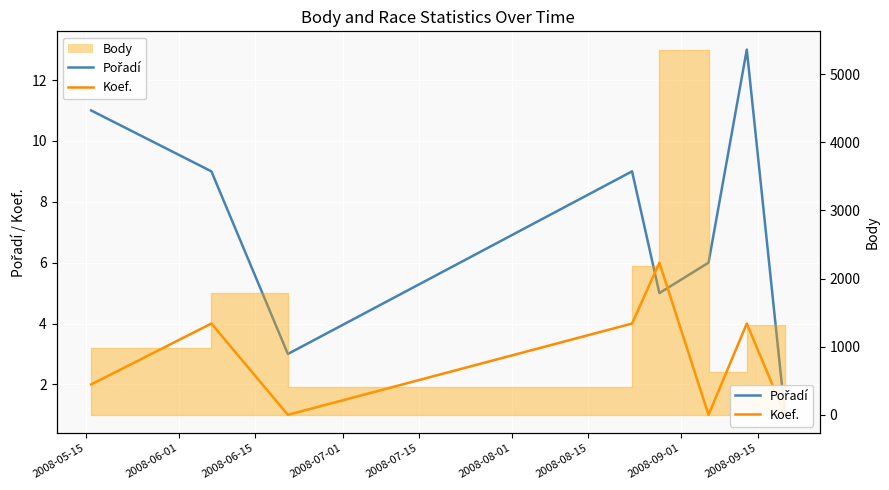

At how many categories does at least one series exceed 12?

1